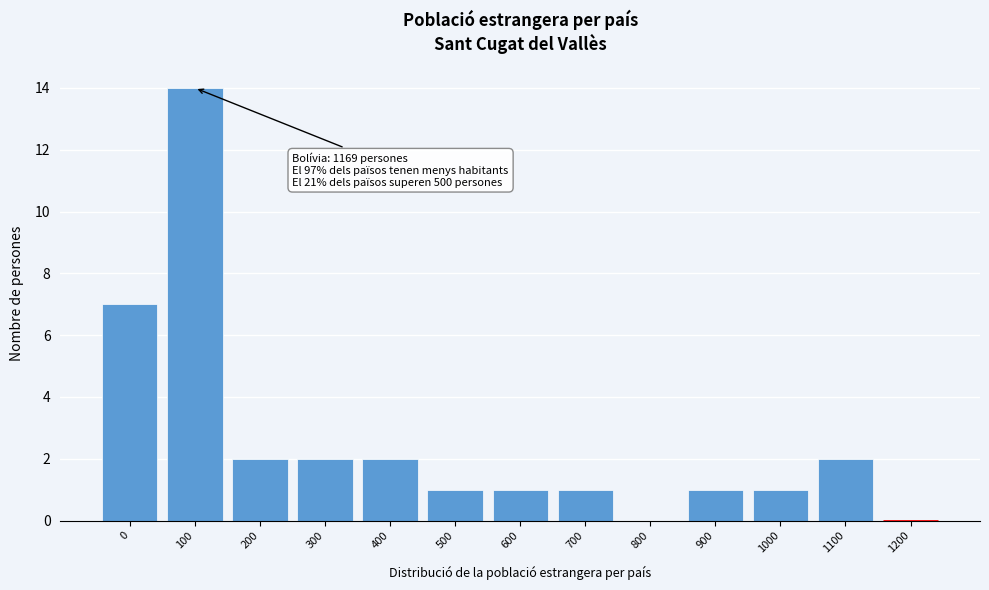

Reading left to right, list all the values displayed in this chart.

0=7	100=14	200=2	300=2	400=2	500=1	600=1	700=1	800=0	900=1	1000=1	1100=2	1200=0